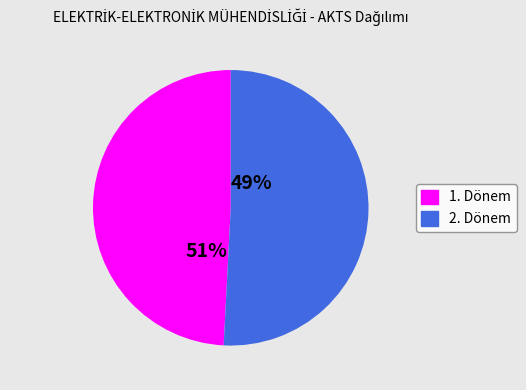

How many segments does this pie chart have?

2